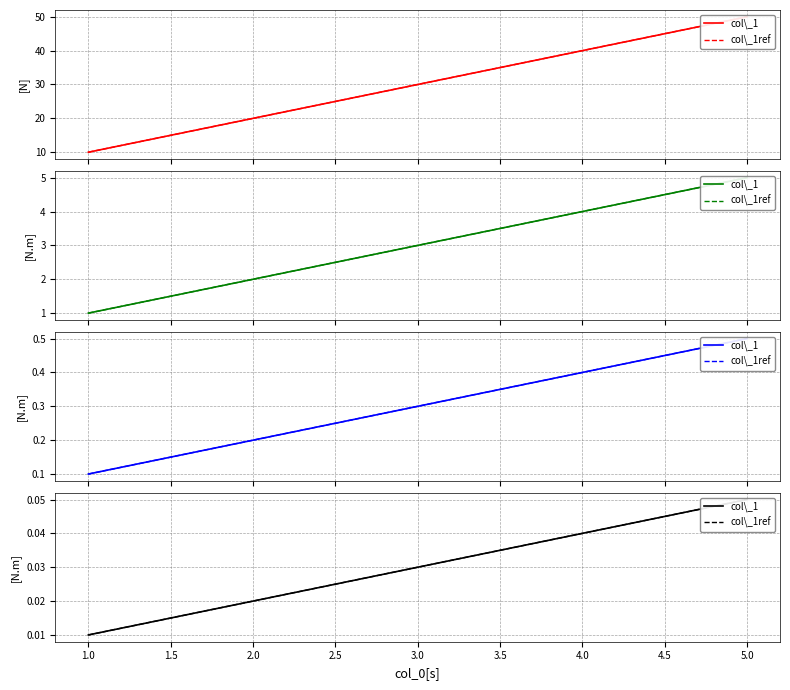

Between 3.0 and 4.0, which series saw the biggest shift?

col\_1